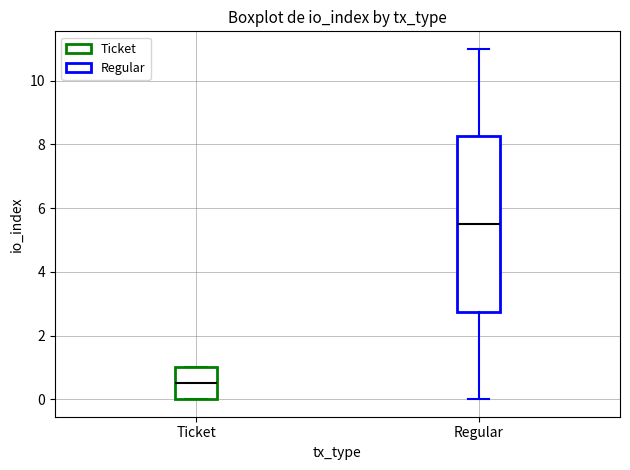

Where is the upper edge of the box for Ticket on the y-axis? The values are not printed on the chart, so give them approximately, as read against the axis.

1.0